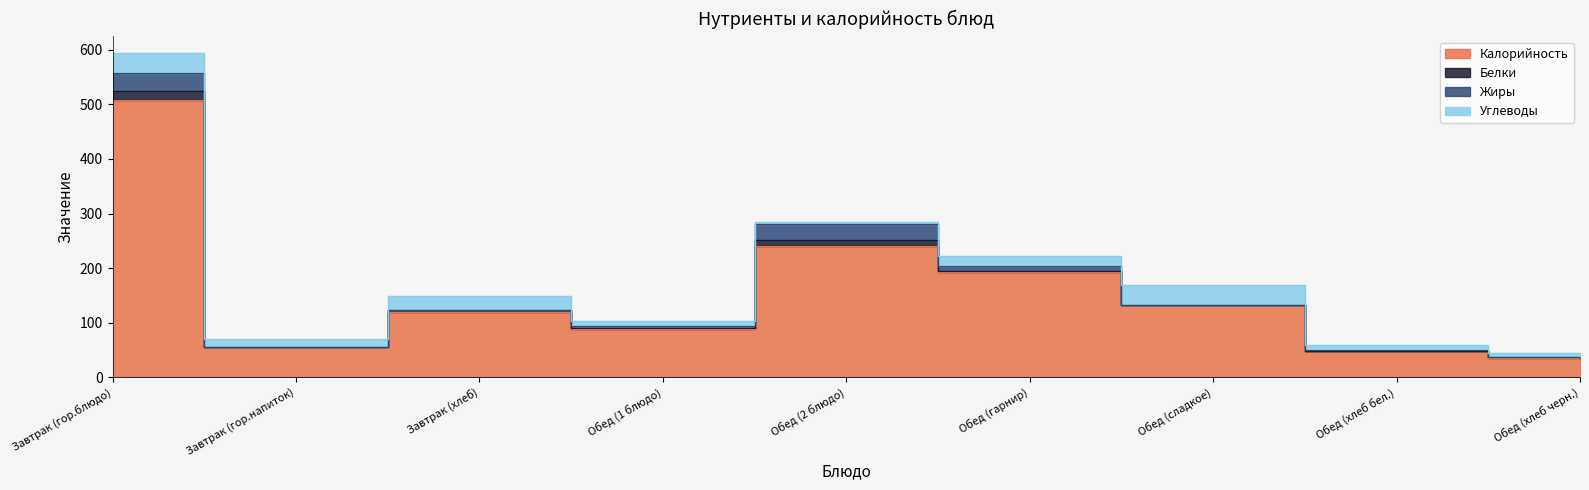

Between Завтрак (гор.напиток) and Обед (хлеб черн.), which series saw the biggest shift?

Калорийность